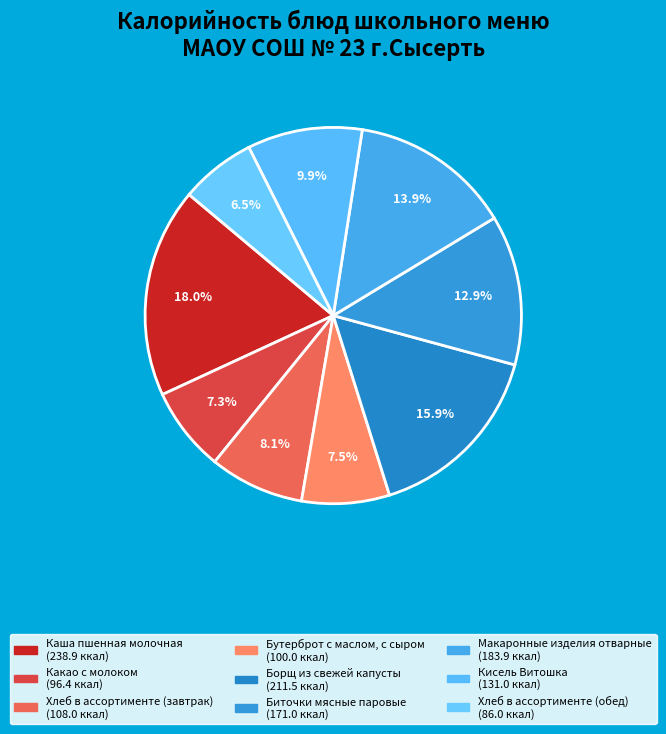

The Бутерброт с маслом, с сыром slice represents 8% of the pie. True or false?

True